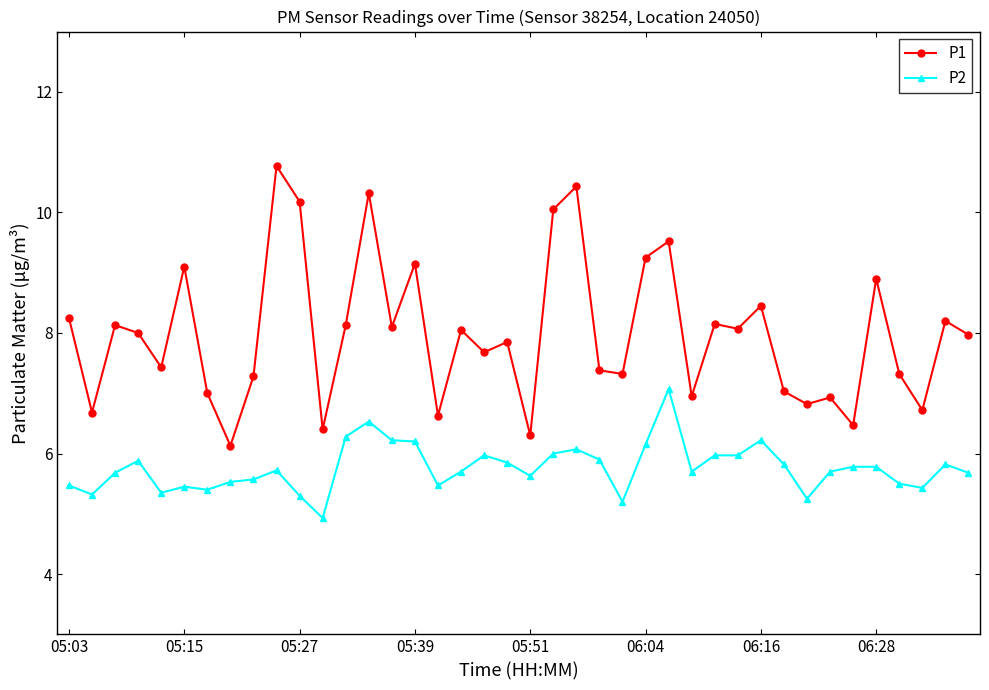

What is the value of the P2 point at the 23rd from the left?

6.1